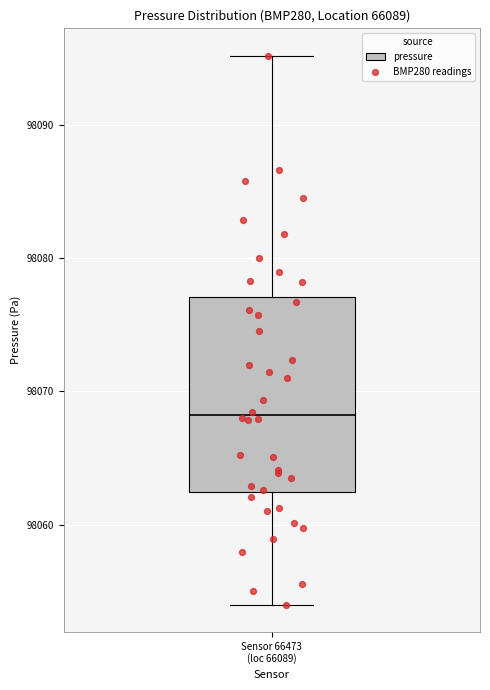

Transcribe this box plot: give where the median line is, the range the box spans, and where the two whiskers end, as read against the y-axis. The values are not printed on the chart, so give them approximately, as read against the axis.

median 98068, box 98062 to 98077, whiskers 98054 to 98095